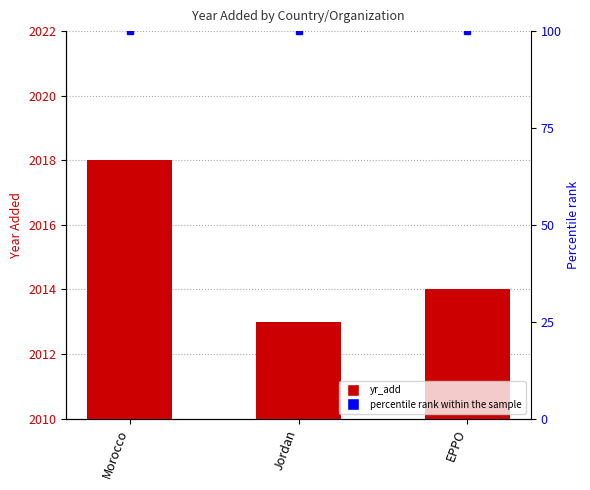

Is it true that the value at Jordan is 510?

False